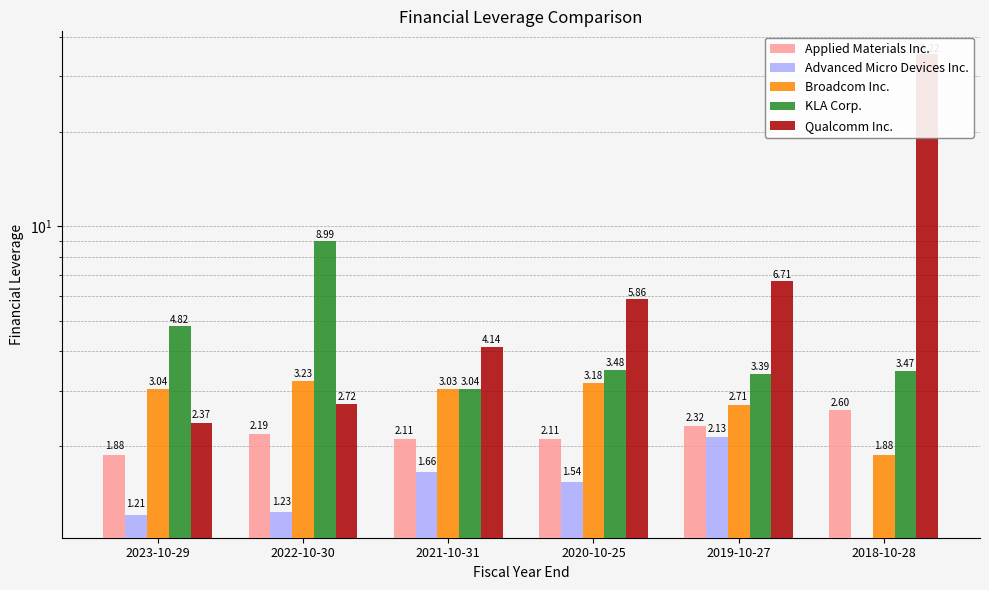

What is the difference between the highest and lowest values at 2018-10-28?

35.2